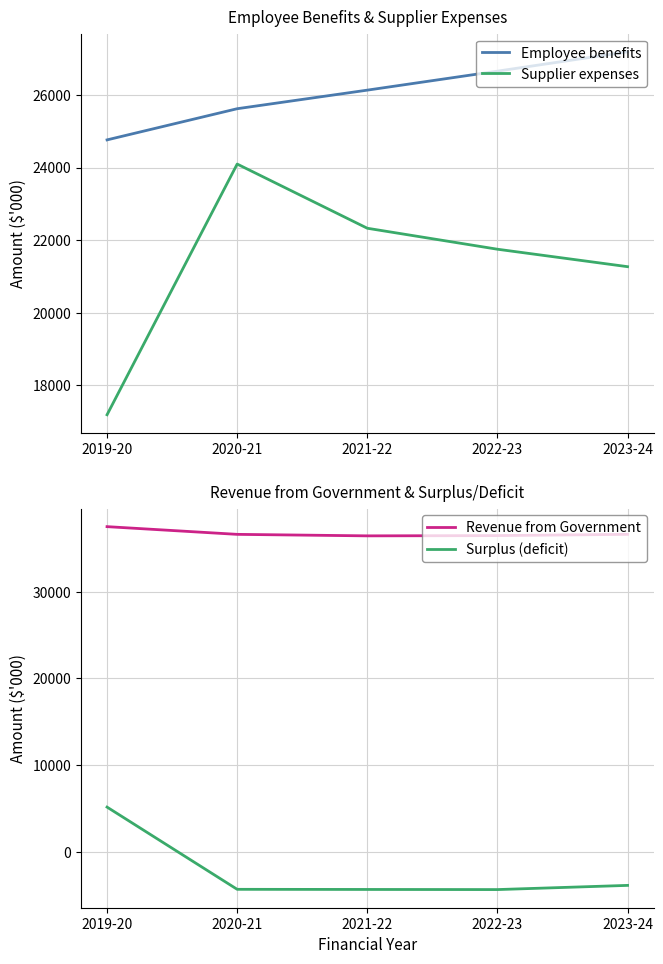

What is the label of the 2nd point from the left?

2020-21